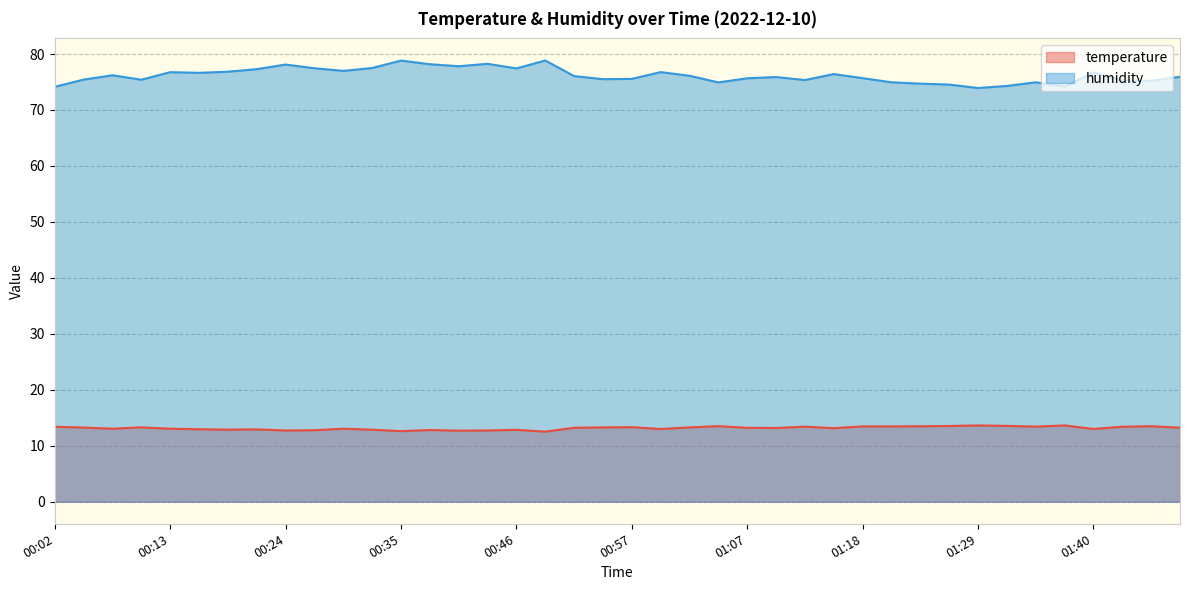

What is the average value of the humidity series?

76.2